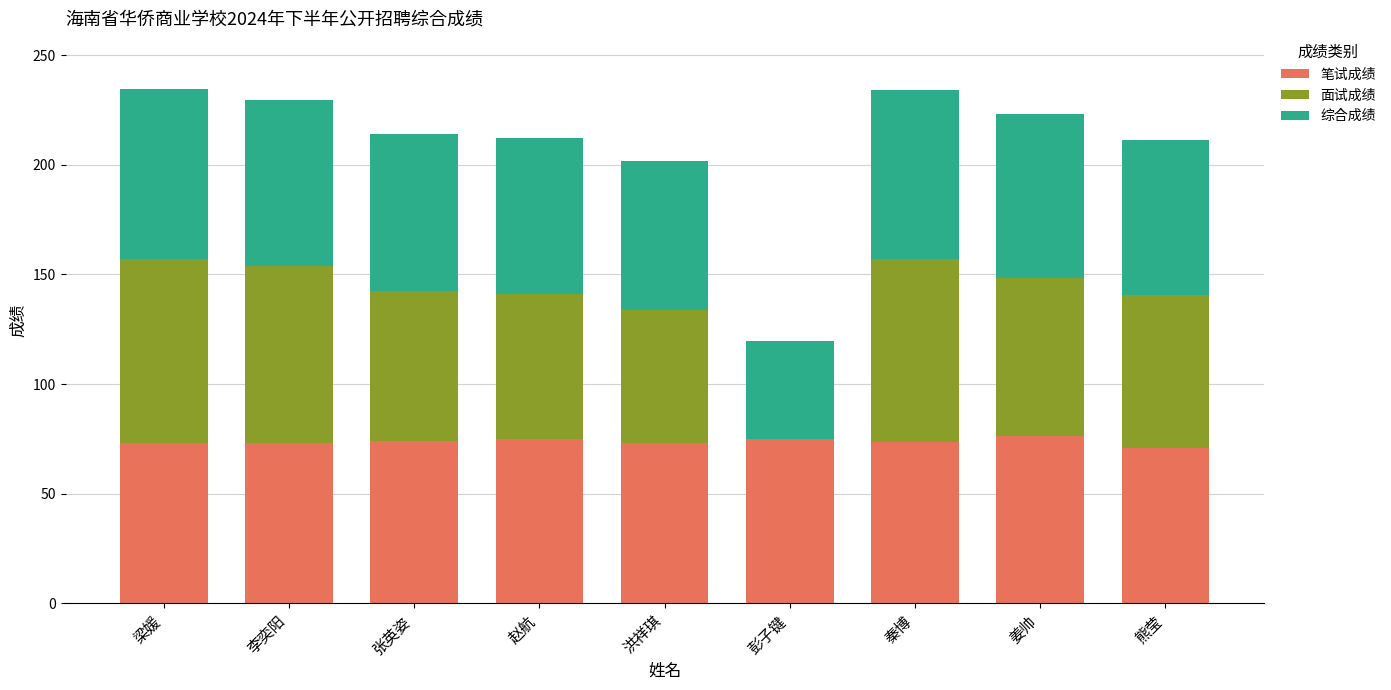

What is the highest value of the 笔试成绩 series?

76.2